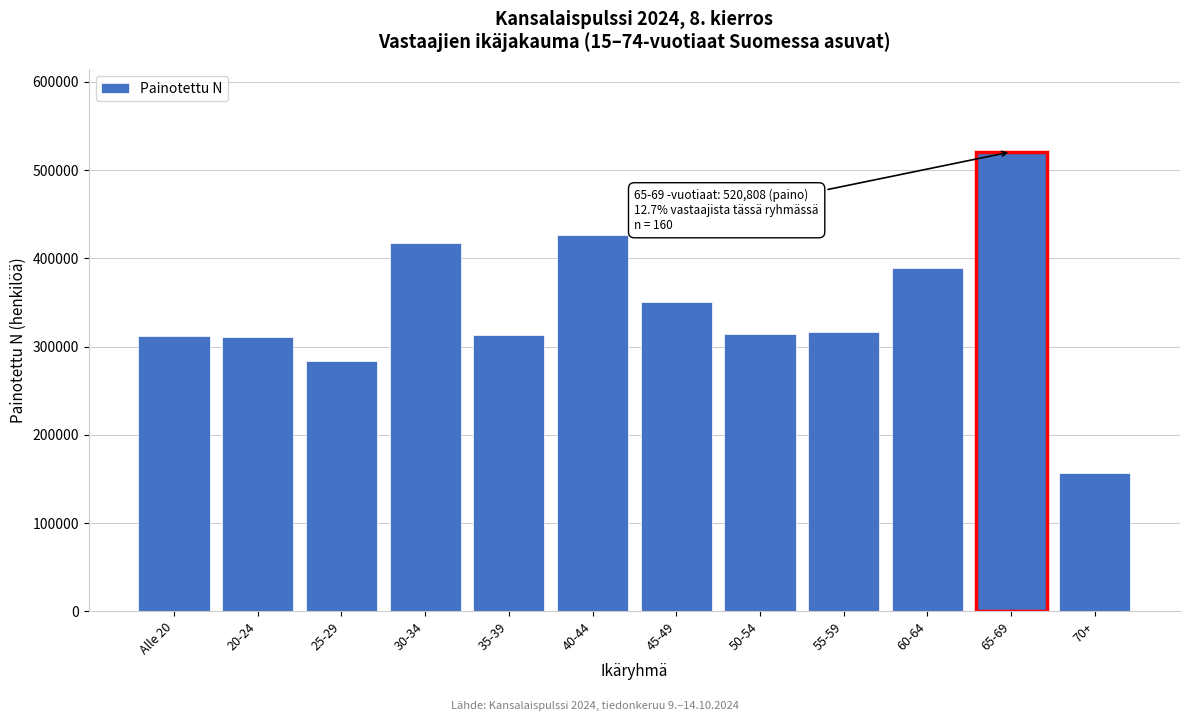

Which label corresponds to the smallest value in the chart?

70+